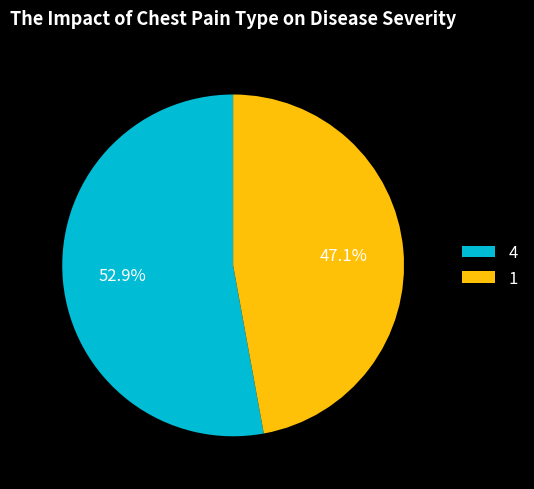

Rank the categories by value from highest to lowest.

4, 1